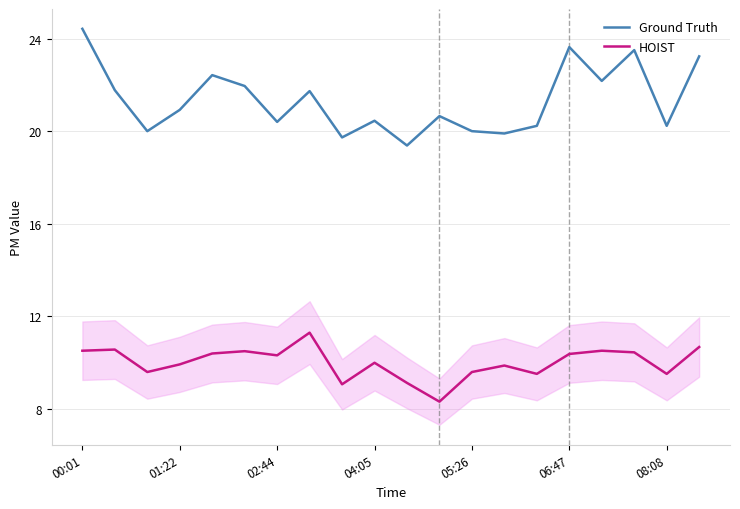

What is the smallest value displayed?

8.3